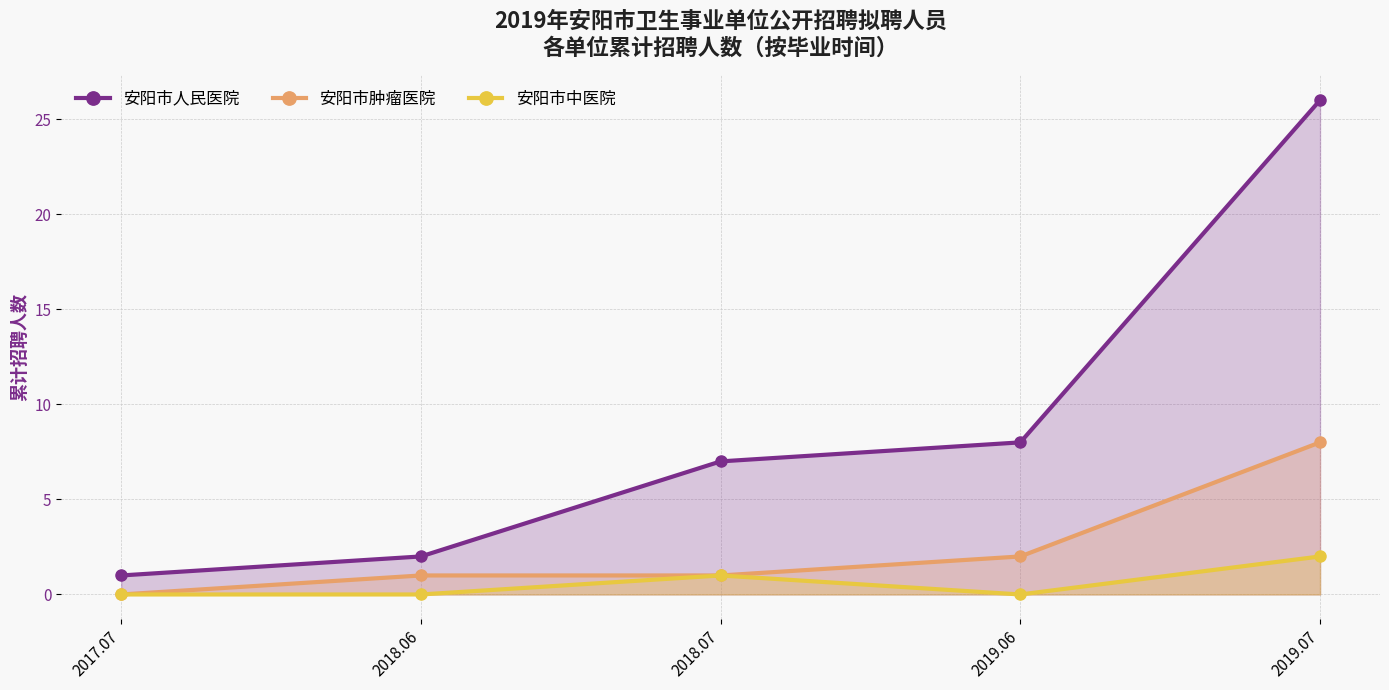

Where is 安阳市人民医院 nearest to the value 13?

2019.06